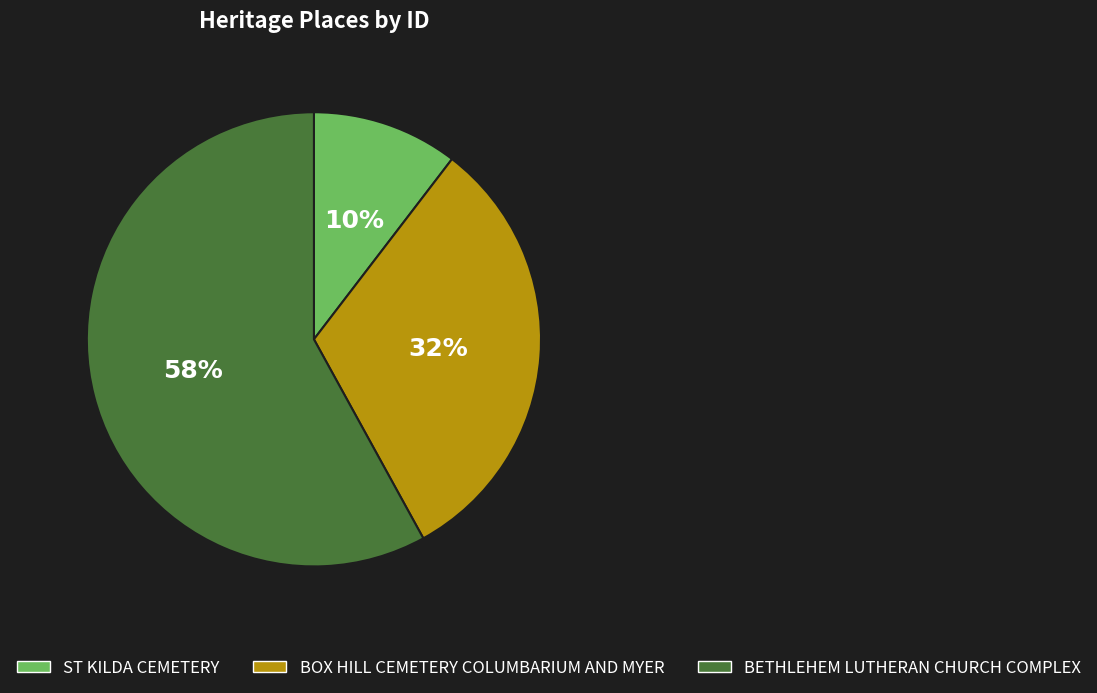

What is the largest slice in the pie chart?

BETHLEHEM LUTHERAN CHURCH COMPLEX